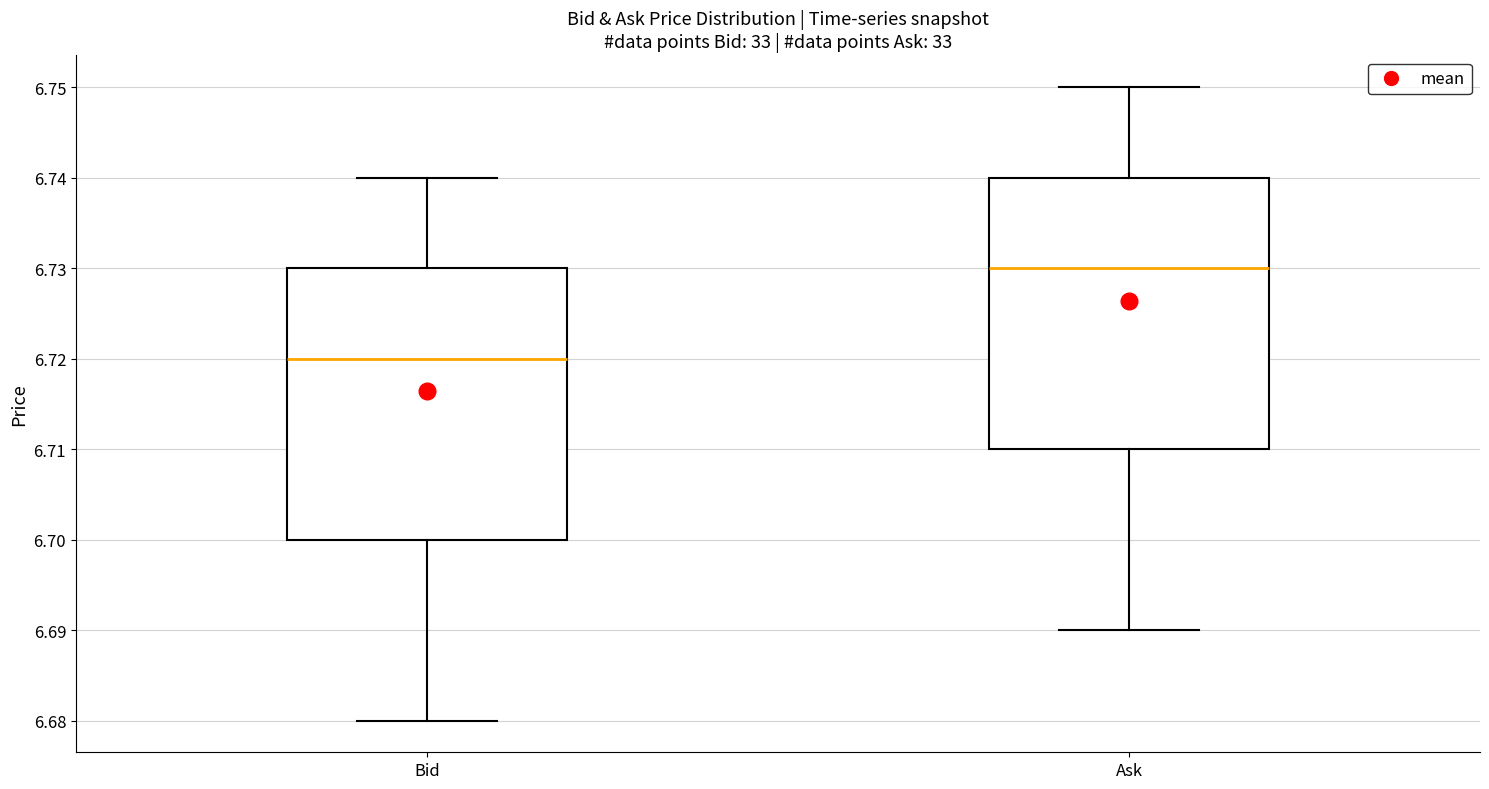

Where does the median line of the box for Bid sit on the y-axis? The values are not printed on the chart, so give them approximately, as read against the axis.

6.72